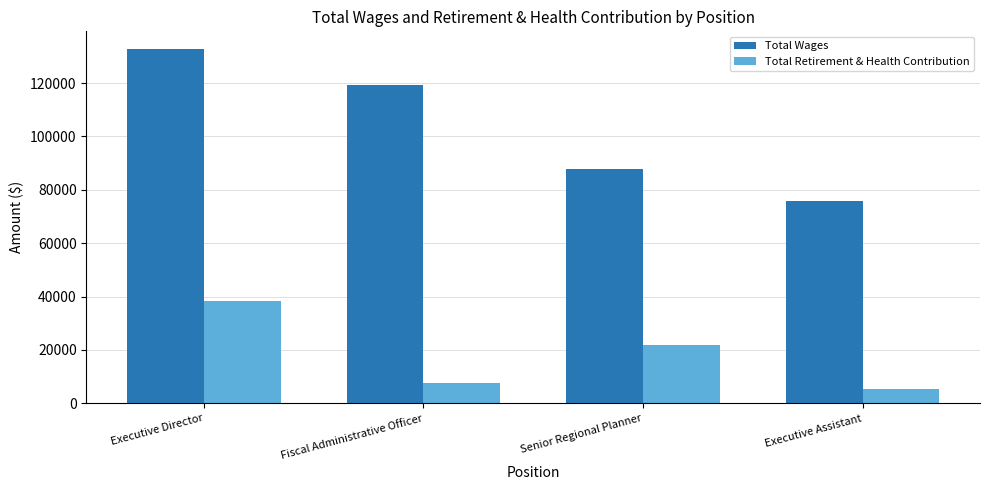

What is the average value of the Total Retirement & Health Contribution series?

18326